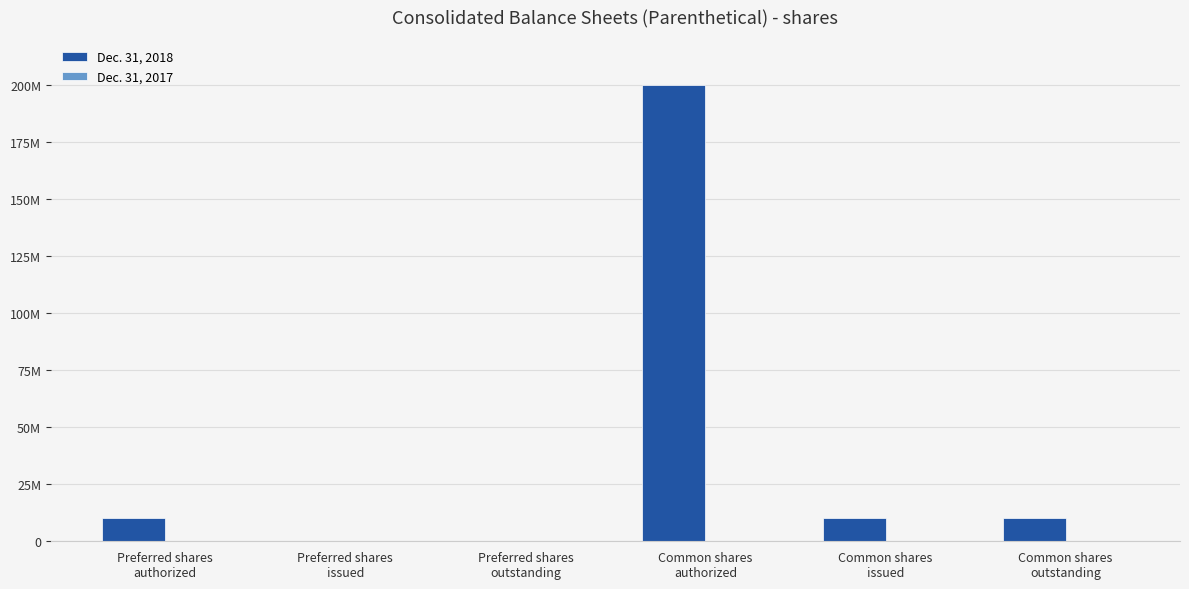

Reading right to left, what are all the values shown in this chart?

Dec. 31, 2018: Common shares
outstanding=10266613	Common shares
issued=10266613	Common shares
authorized=200000000	Preferred shares
outstanding=0	Preferred shares
issued=0	Preferred shares
authorized=10000000
Dec. 31, 2017: Common shares
outstanding=1000	Common shares
issued=1000	Common shares
authorized=5000	Preferred shares
outstanding=0	Preferred shares
issued=0	Preferred shares
authorized=0